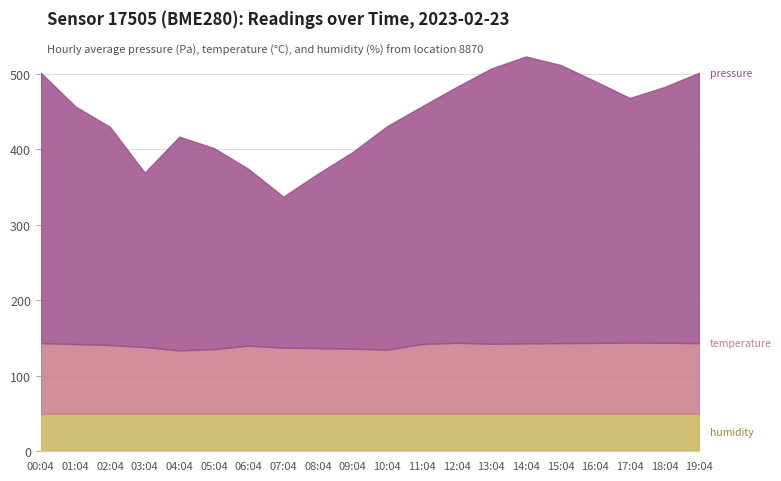

What is the total value across all series at 08:04?

367.6